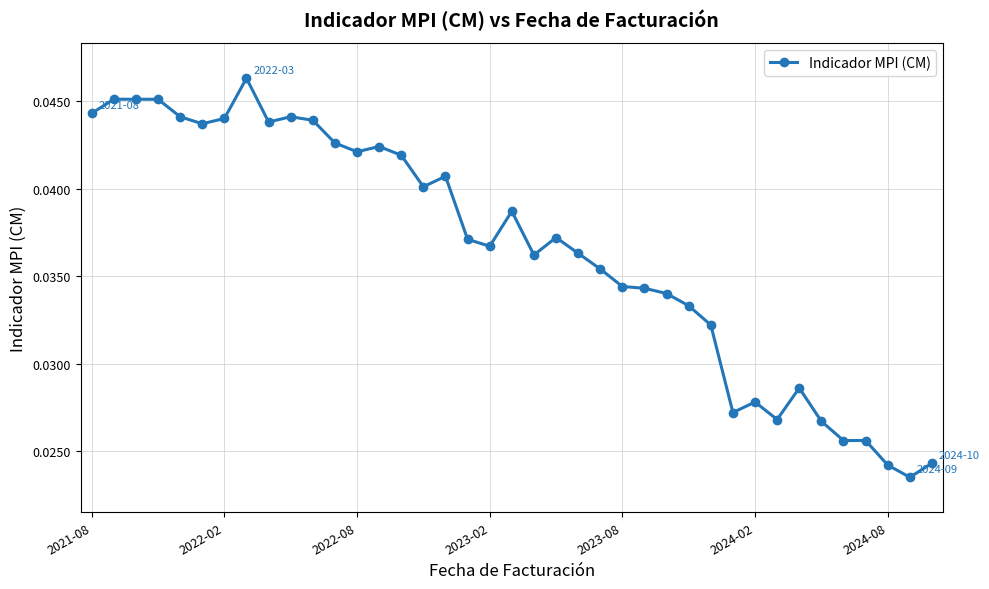

True or false: the data has more than 0 interior local peaks.

True